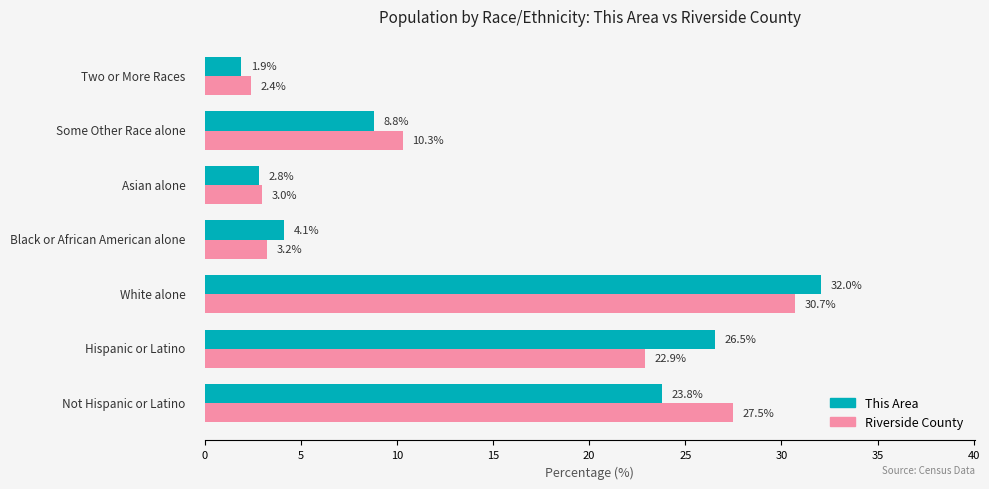

Which series has the largest range (max minus min)?

This Area